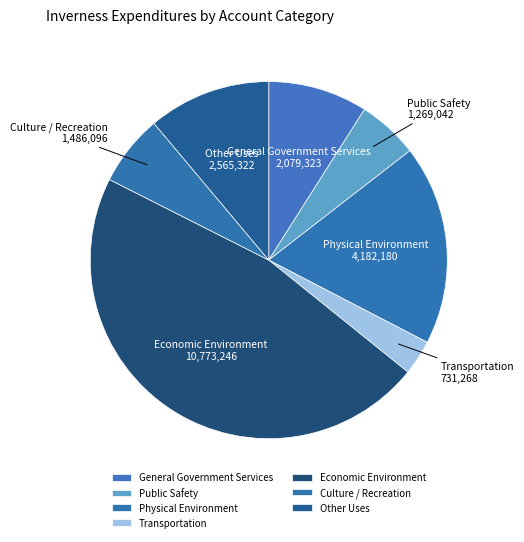

The Other Uses slice represents 11% of the pie. True or false?

True